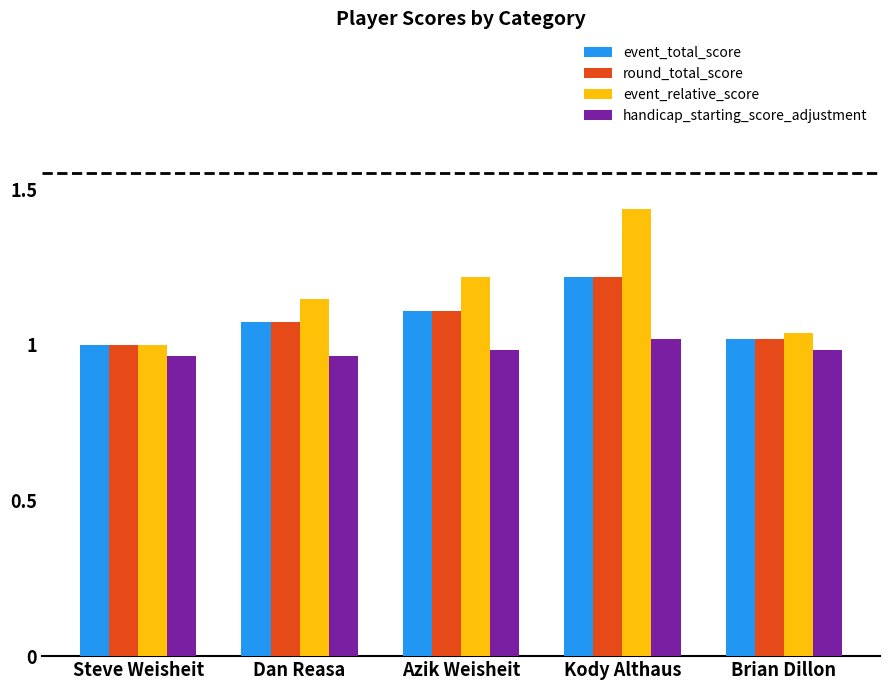

What is the difference between the maximum and minimum values in the round_total_score series?

0.2